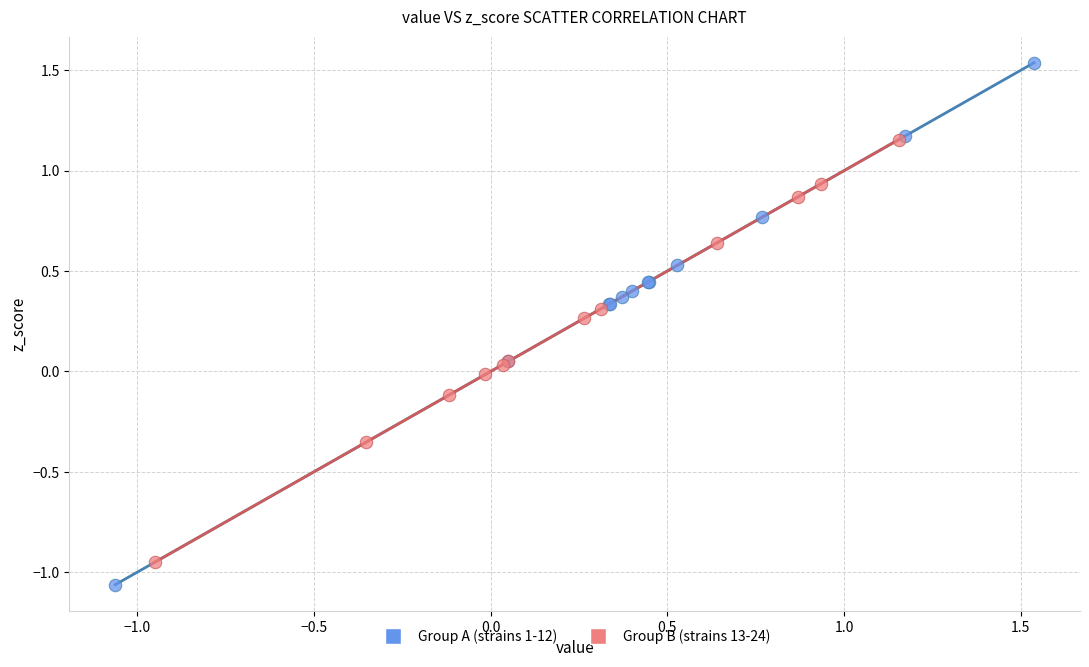

Which series contains the lowest Y value?

Group A (strains 1-12)